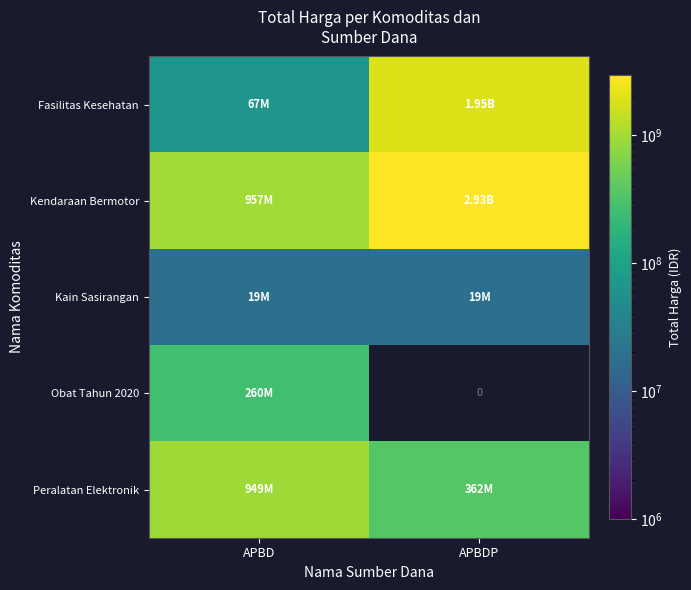

True or false: Fasilitas Kesehatan has a value of 3256385539.6 at APBDP.

False